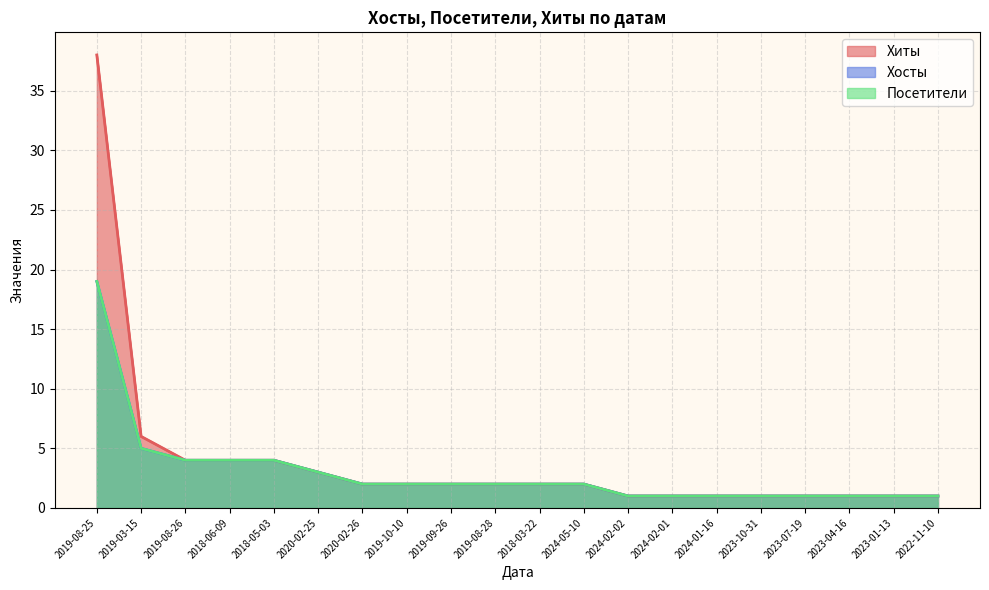

Is it true that Хиты equals 2 at 2020-02-26?

True